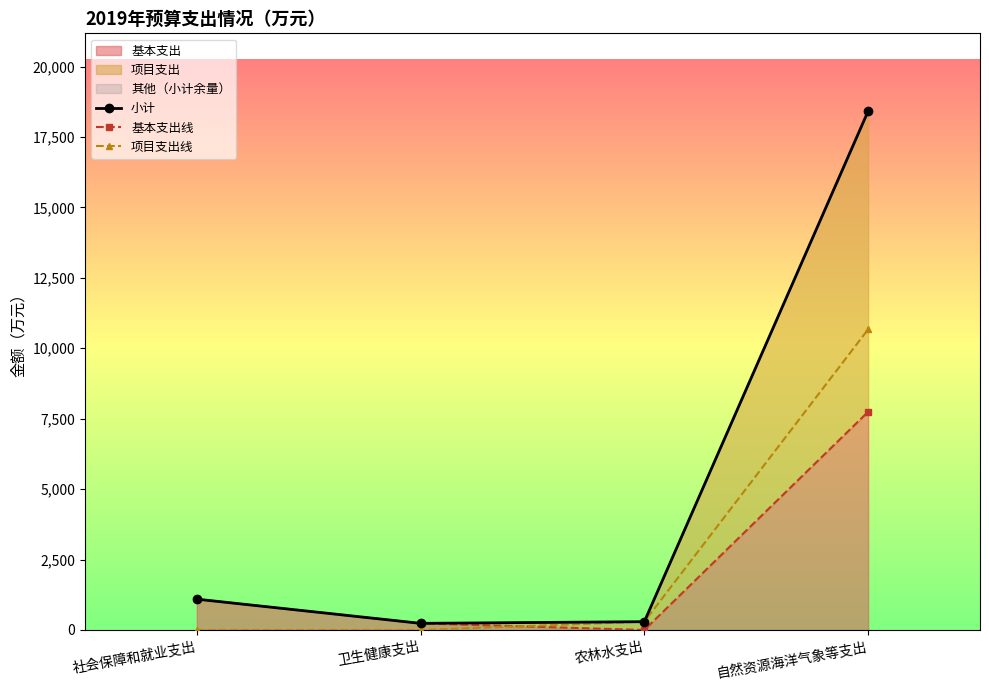

At which label does 项目支出线 reach its minimum?

社会保障和就业支出